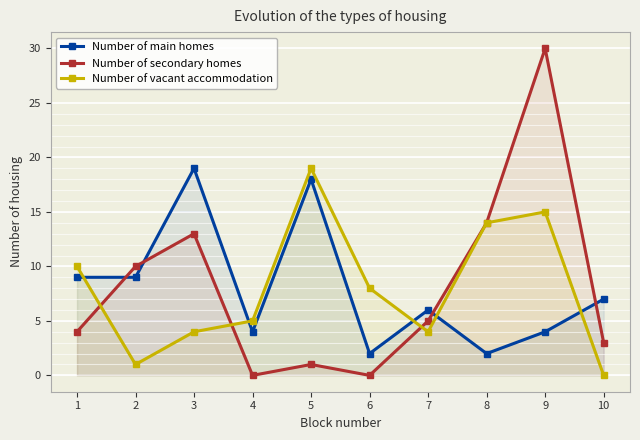

True or false: Number of secondary homes has more than 0 interior local peaks.

True